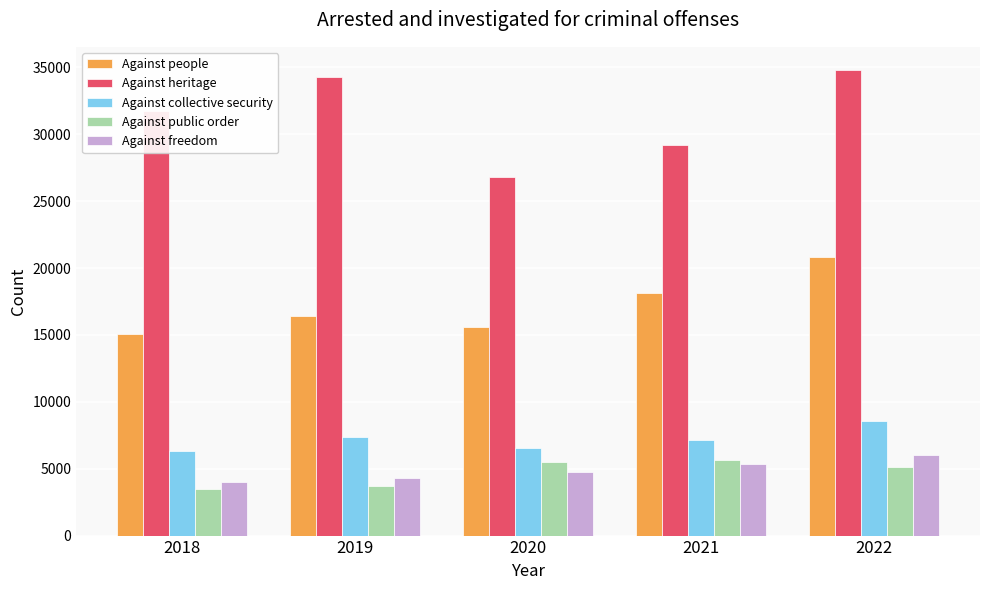

Which series changed the most between 2019 and 2021?

Against heritage